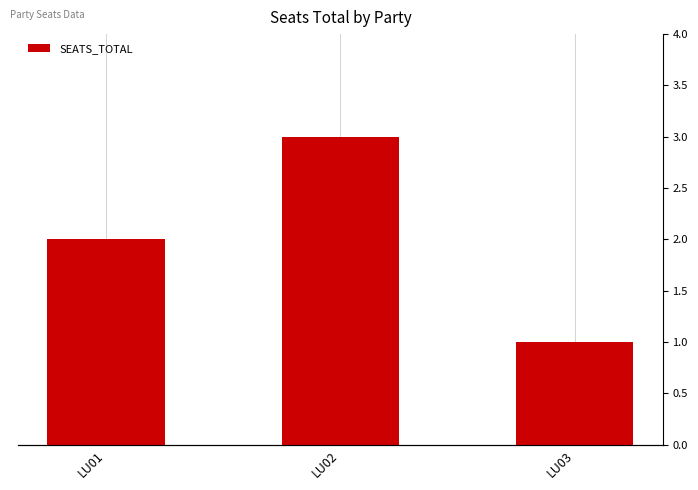

What is the sum of all values?

6